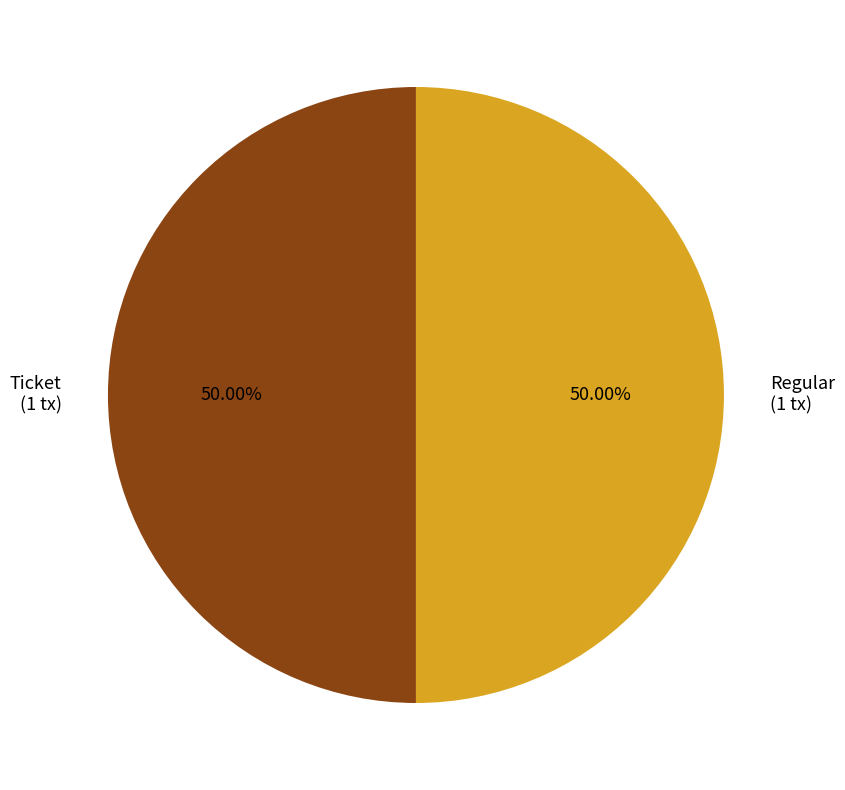

Is the sum of Ticket (1 tx) and Regular (1 tx) greater than half?

Yes